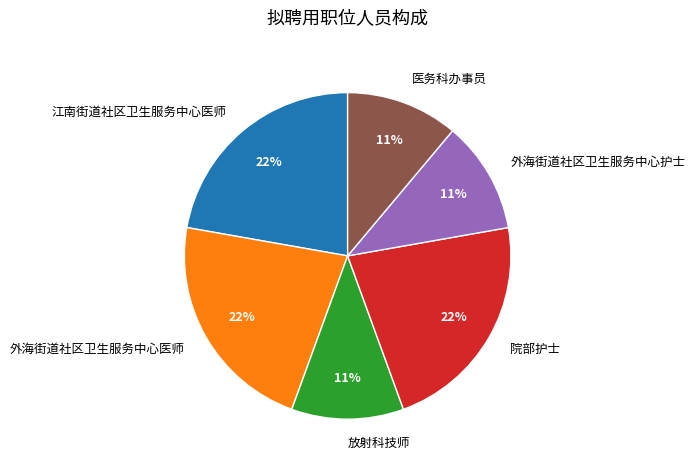

Is the sum of 外海街道社区卫生服务中心医师 and 放射科技师 greater than half?

No